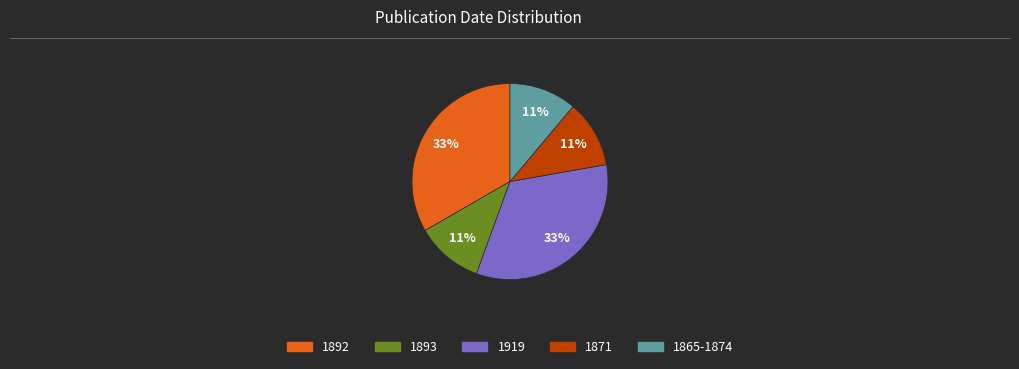

True or false: 1892 accounts for 47% of the total.

False